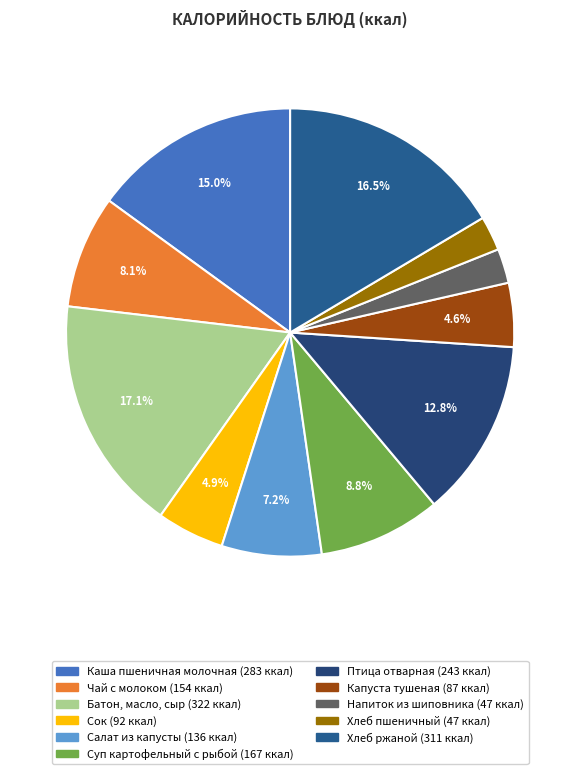

Between Напиток из шиповника and Чай с молоком, which is larger?

Чай с молоком